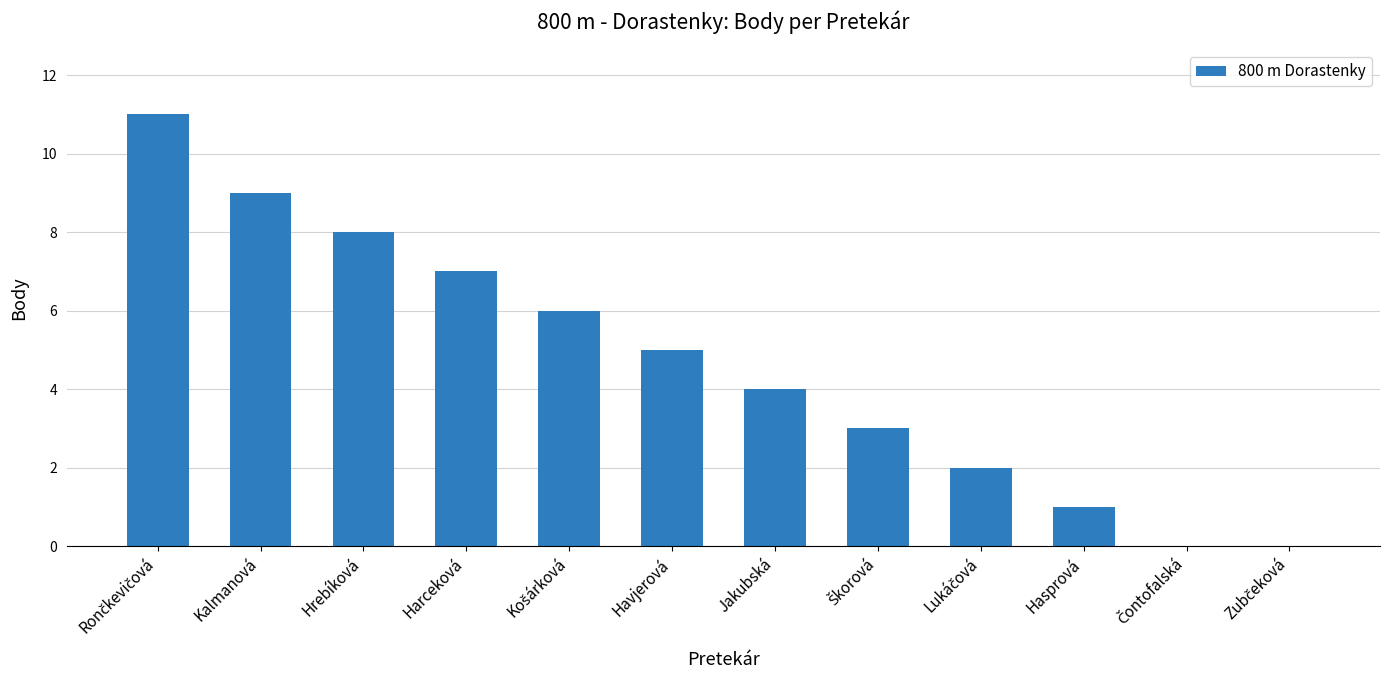

How many distinct data groups are displayed?

1